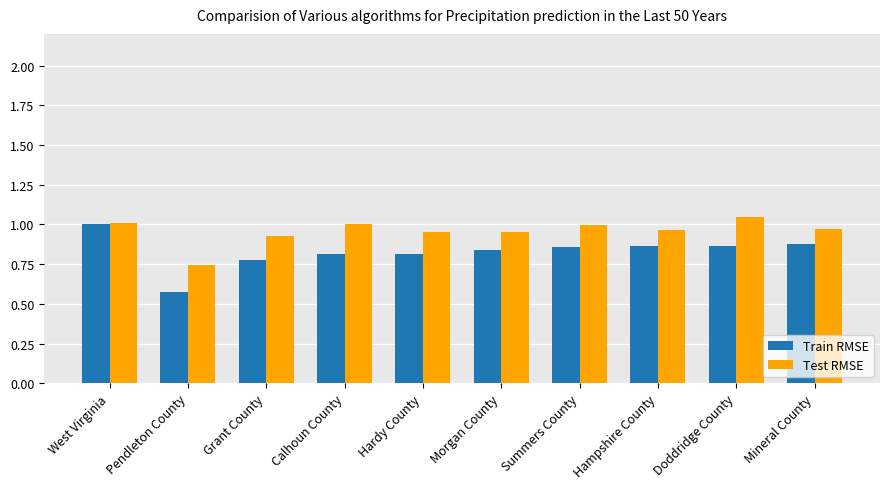

Which category has the lowest value in the Train RMSE series?

Pendleton County